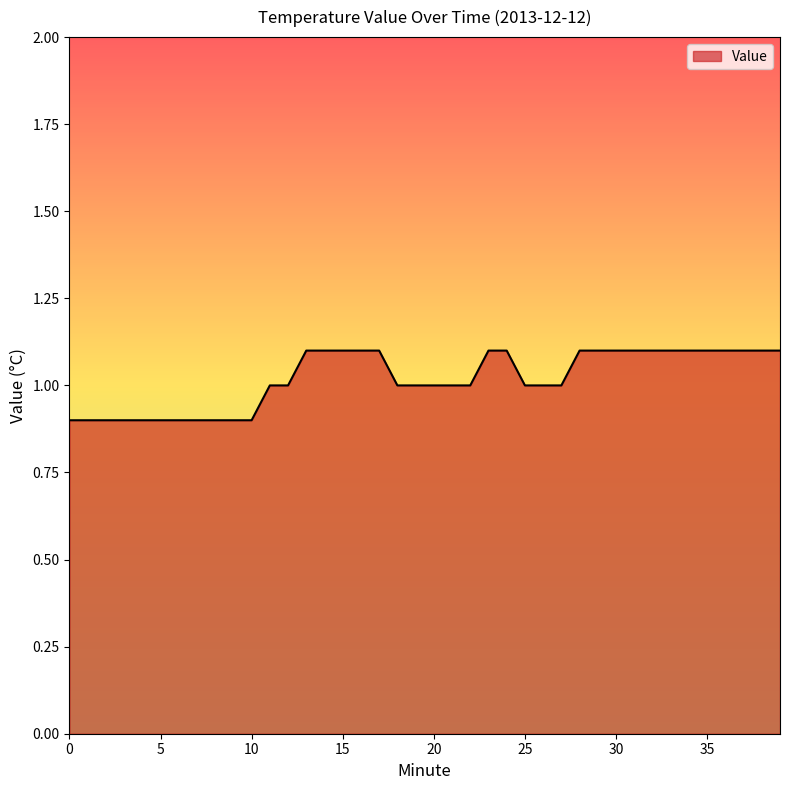

What is the greatest value displayed?

1.1